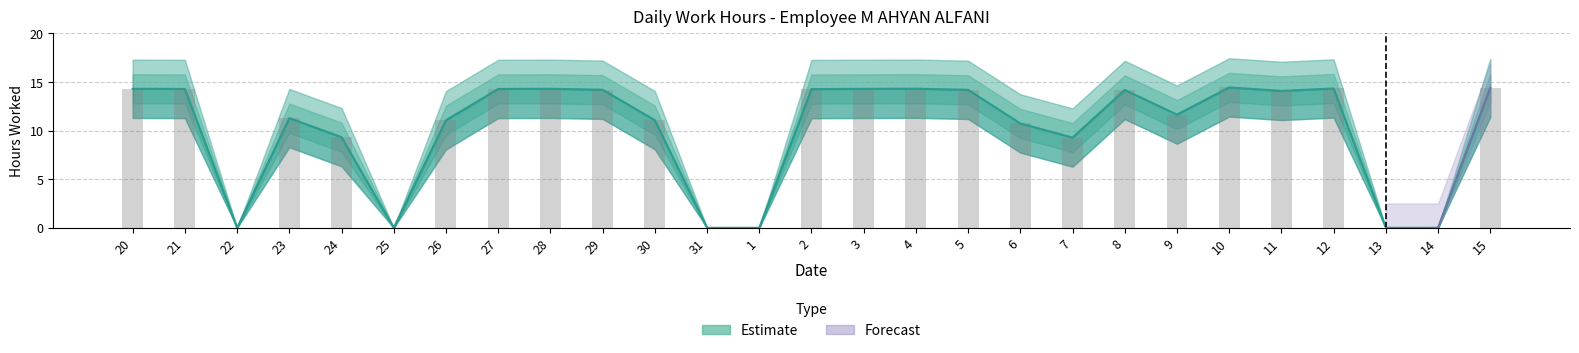

What is the label of the 26th bar from the right?

21